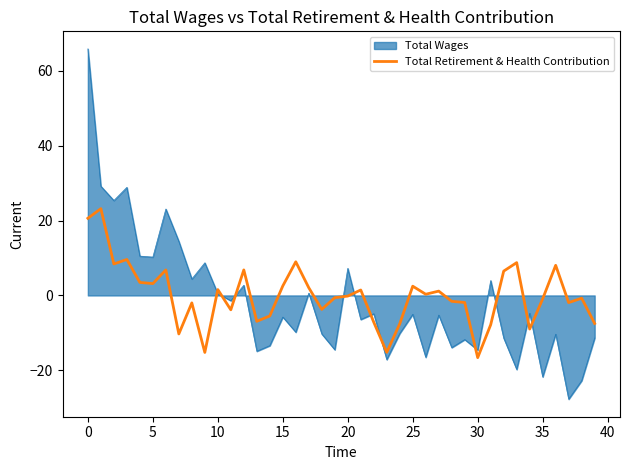

Which series has the widest spread of values?

Total Wages